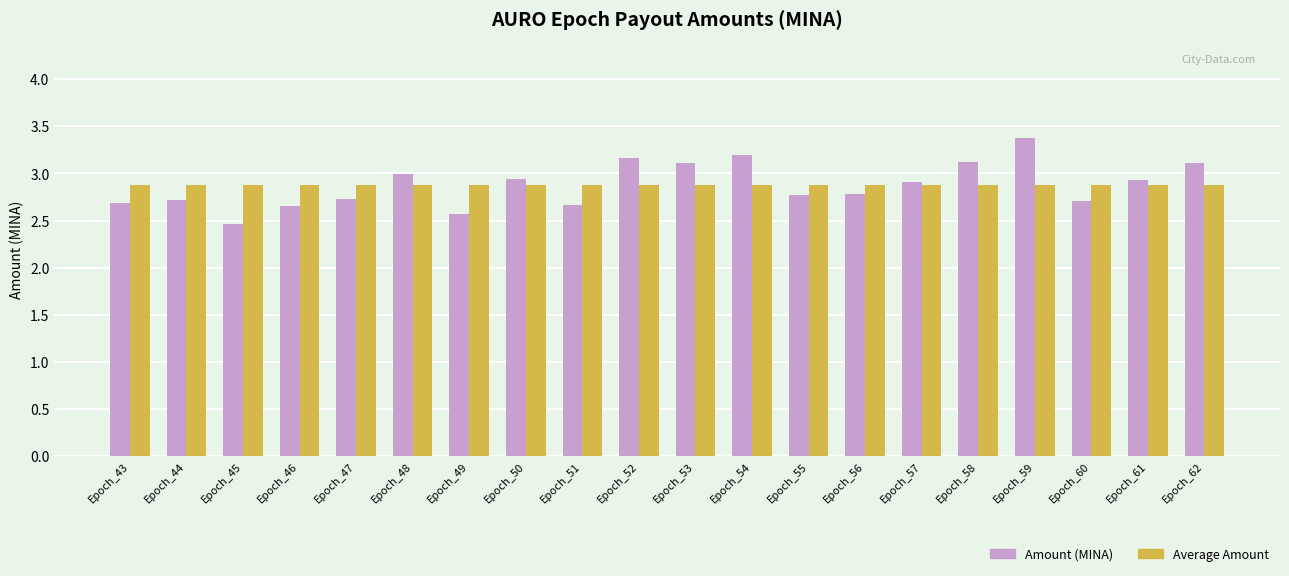

Does the chart contain any negative values?

No